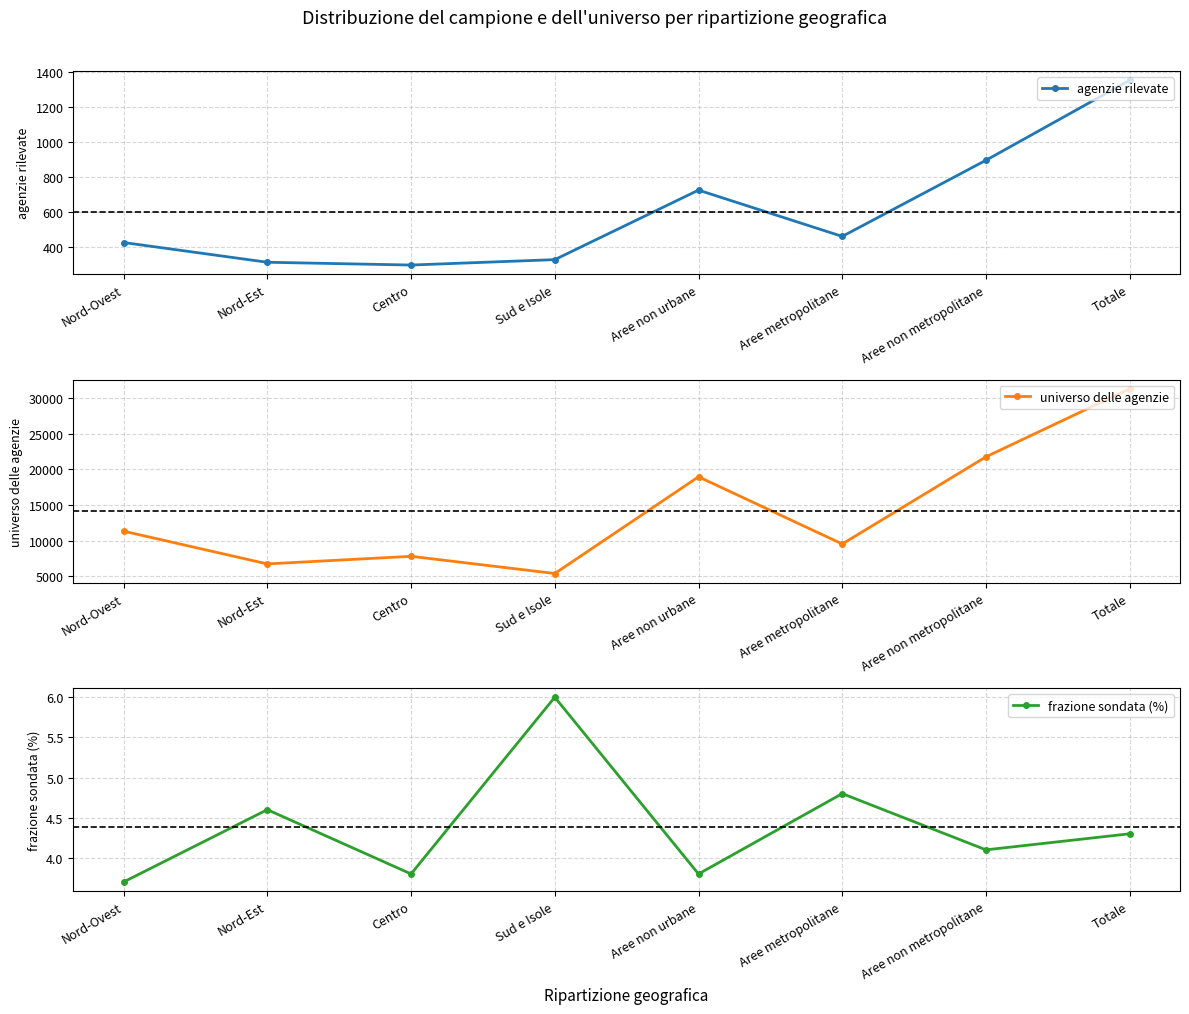

The universo delle agenzie series shows 7805.0 at Centro. True or false?

True